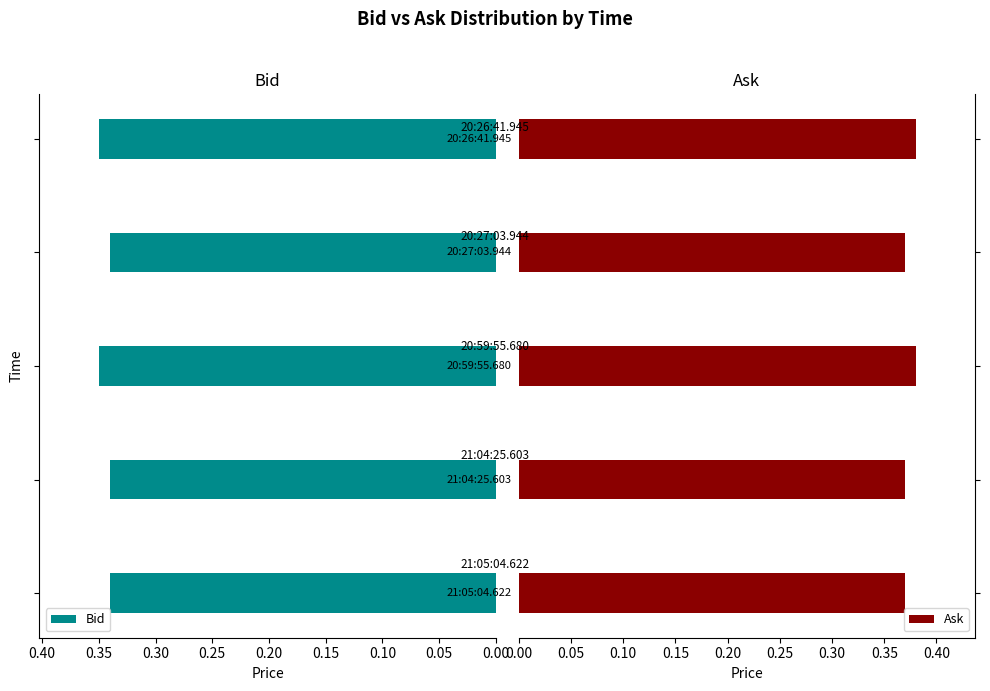

Which series has the widest spread of values?

Ask